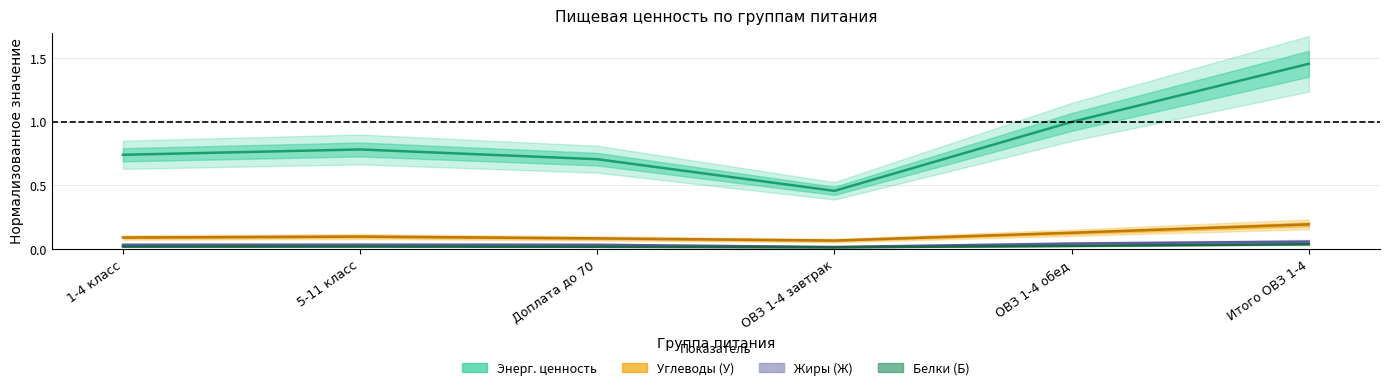

What is the sum of all Жиры (Ж) values?

0.2